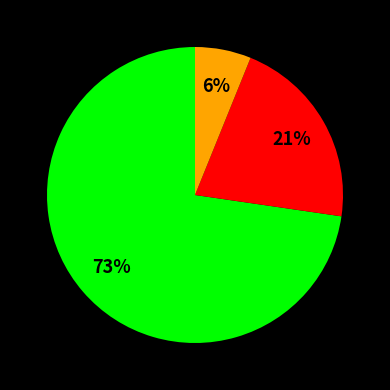

Is there any slice that represents more than half of the pie?

Yes